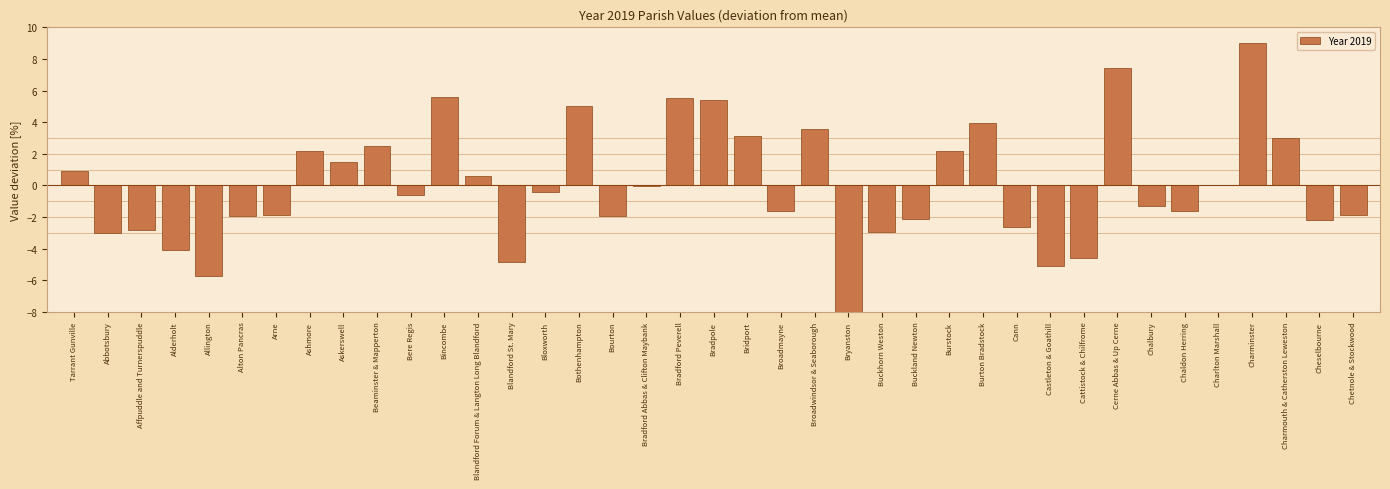

True or false: the data shows -3.0 at Abbotsbury.

True